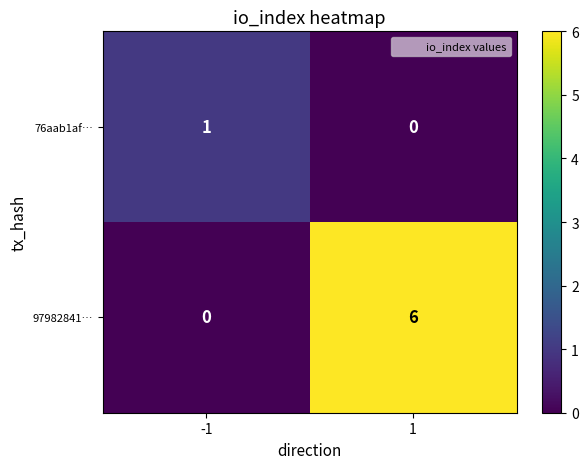

How many series are shown in this chart?

2